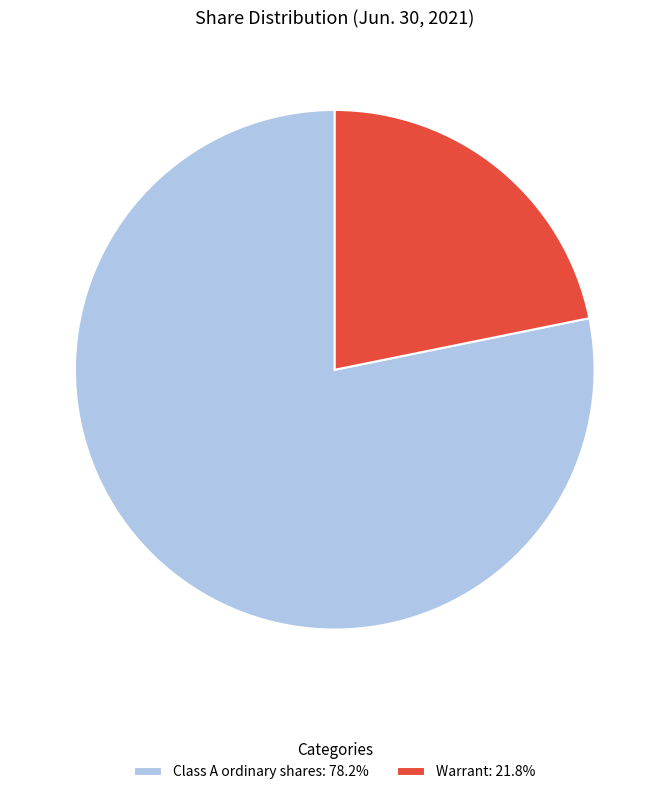

How many segments does this pie chart have?

2